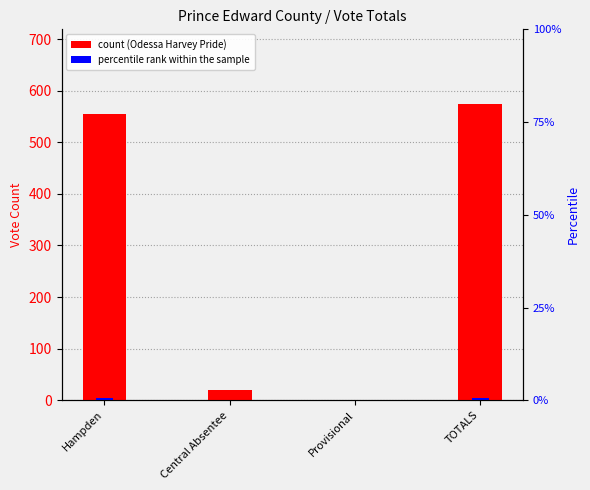

What is the label of the 2nd bar from the right?

Provisional